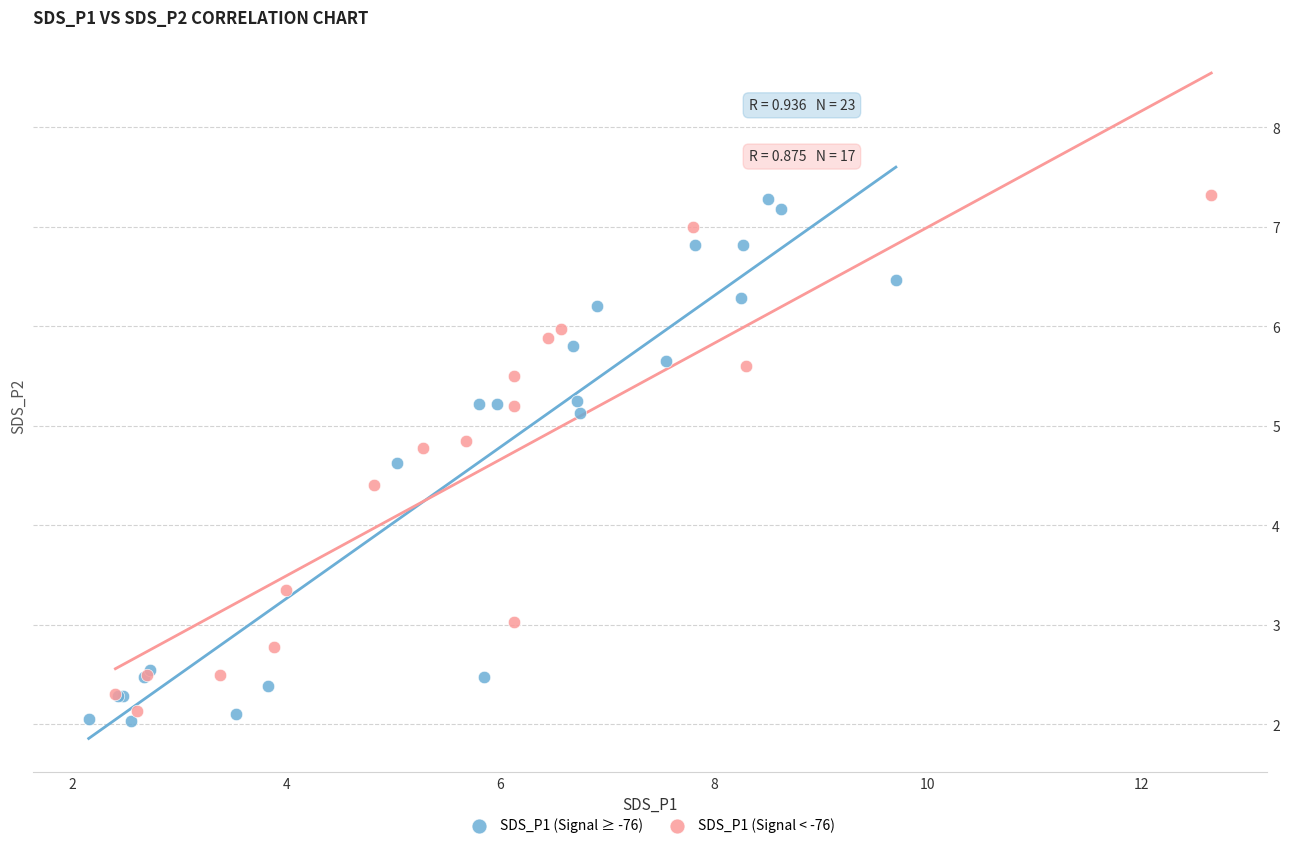

Which series has the widest spread of Y values?

SDS_P1 (Signal ≥ -76)